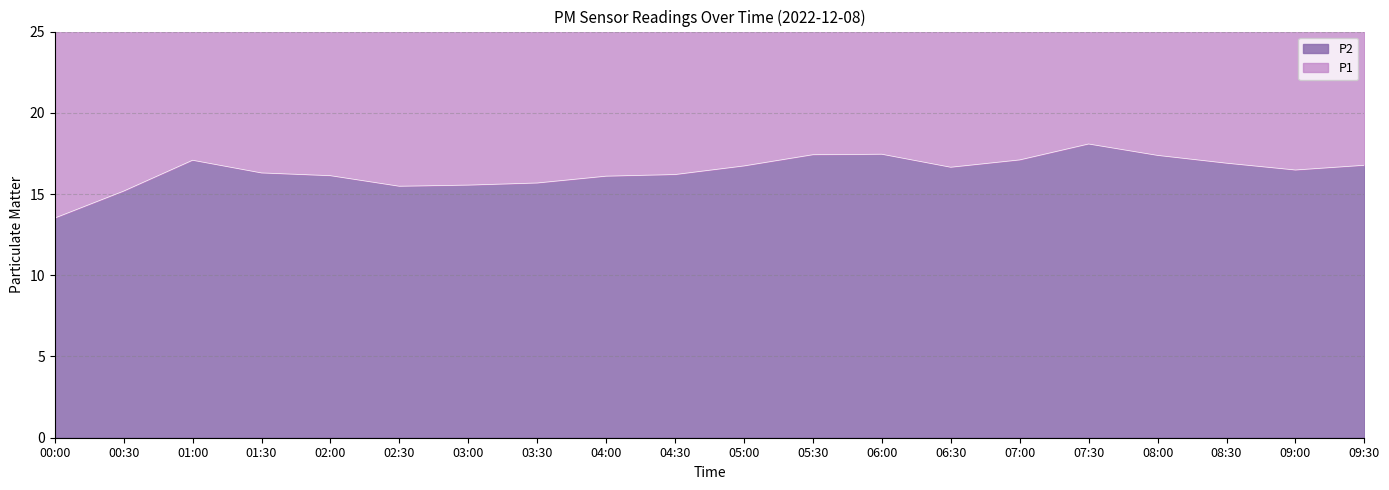

Reading left to right, extract all data points from this chart.

P1: 00:00=27.4	00:30=30.9	01:00=34.9	01:30=33.5	02:00=33.0	02:30=31.7	03:00=31.8	03:30=31.9	04:00=32.8	04:30=33.1	05:00=34.2	05:30=35.8	06:00=35.6	06:30=34.0	07:00=34.9	07:30=37.3	08:00=35.6	08:30=34.9	09:00=33.7	09:30=34.2
P2: 00:00=13.5	00:30=15.2	01:00=17.1	01:30=16.3	02:00=16.1	02:30=15.5	03:00=15.6	03:30=15.7	04:00=16.1	04:30=16.2	05:00=16.7	05:30=17.4	06:00=17.4	06:30=16.6	07:00=17.1	07:30=18.1	08:00=17.4	08:30=16.9	09:00=16.5	09:30=16.8